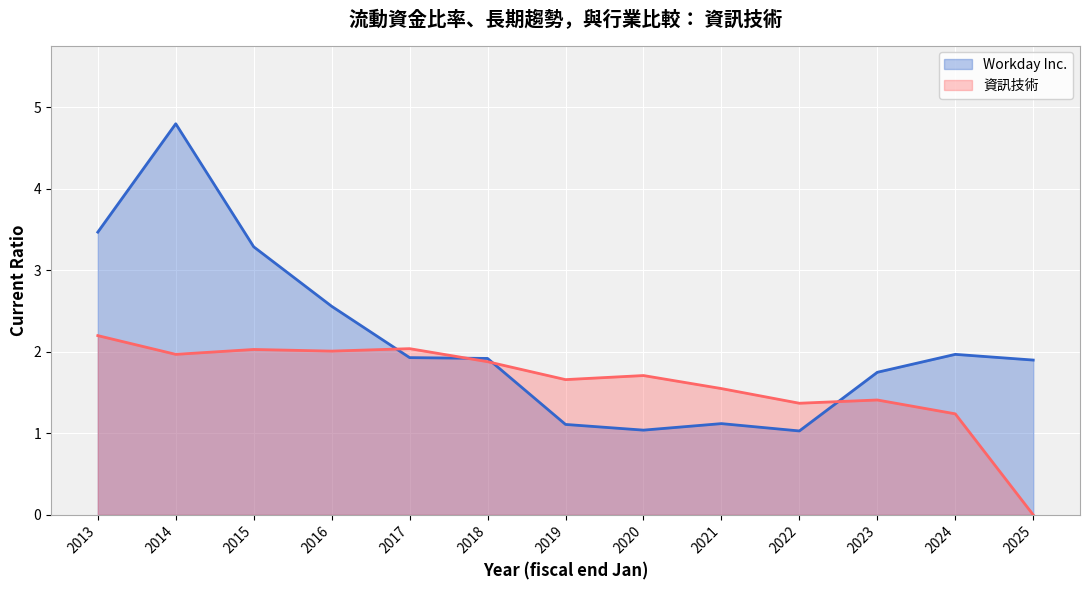

List the series in order of their overall mean, lowest first.

資訊技術, Workday Inc.